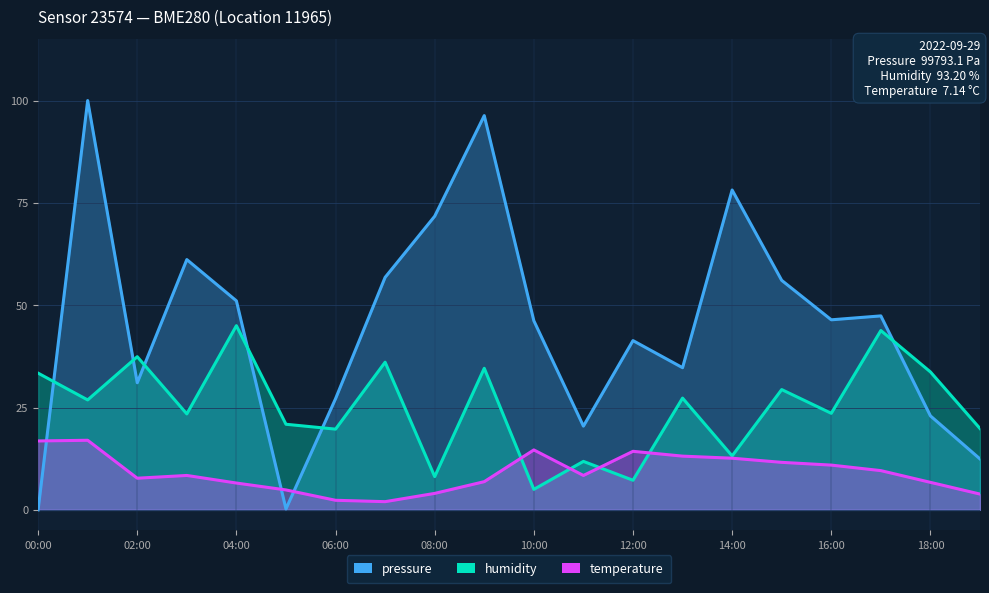

What is the average value of the pressure series?

45.1